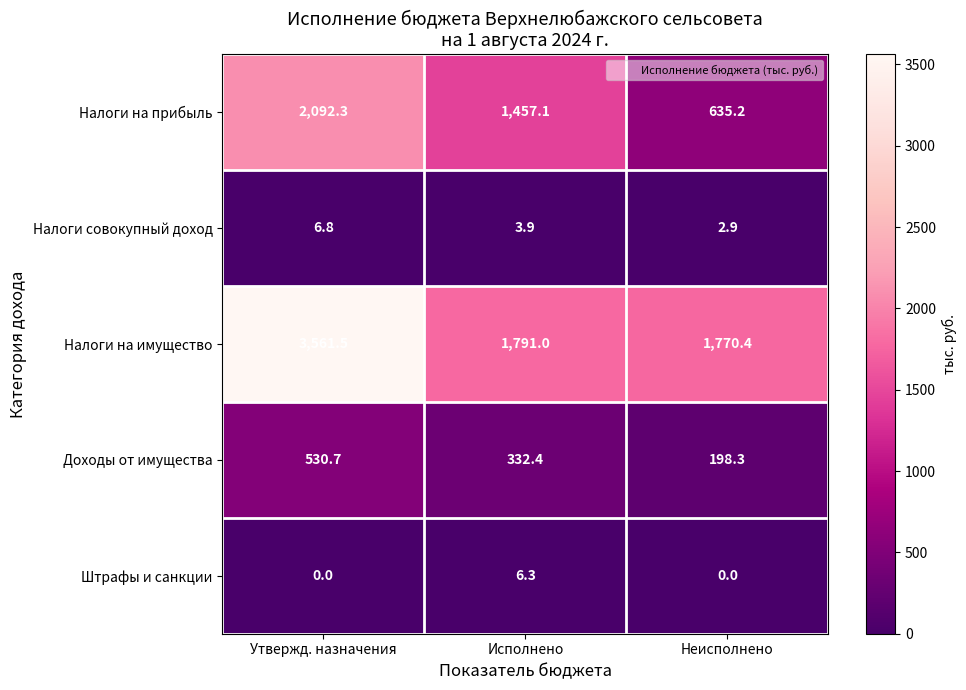

Is it true that Налоги совокупный доход equals 6.8 at Утвержд. назначения?

True